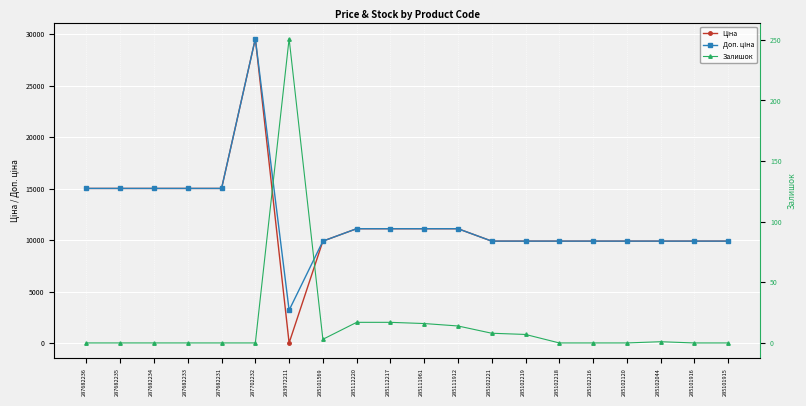

True or false: Ціна has more than 2 points higher than both neighbors.

False